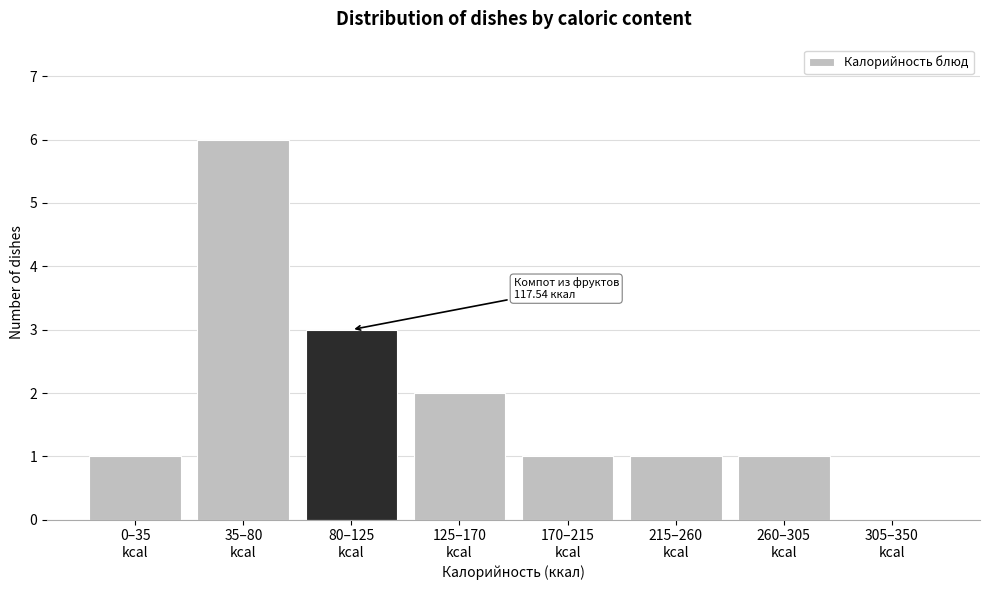

What is the greatest value displayed?

6